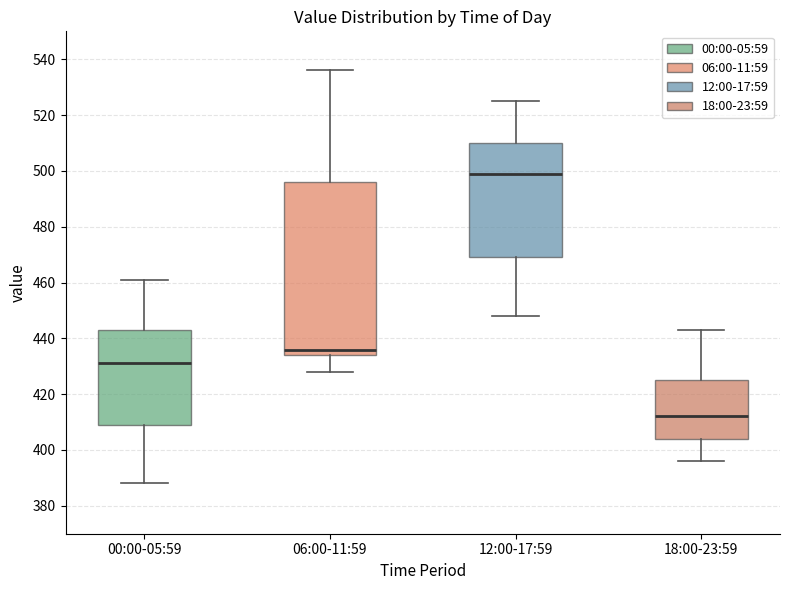

Comparing the boxes themselves (not the whiskers), which one is the tallest?

06:00-11:59